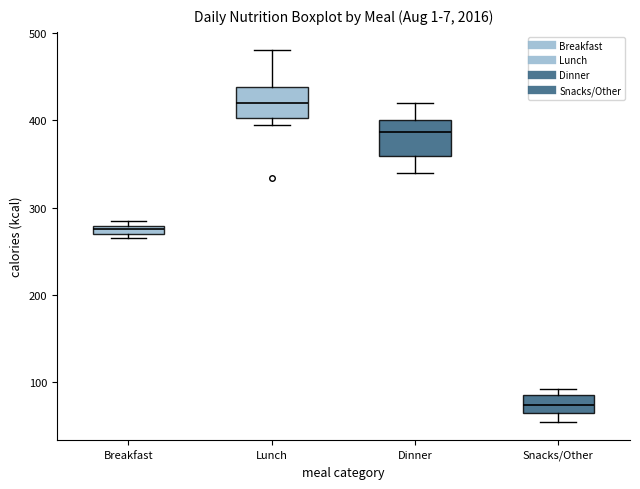

Which box's median line is the highest?

Lunch